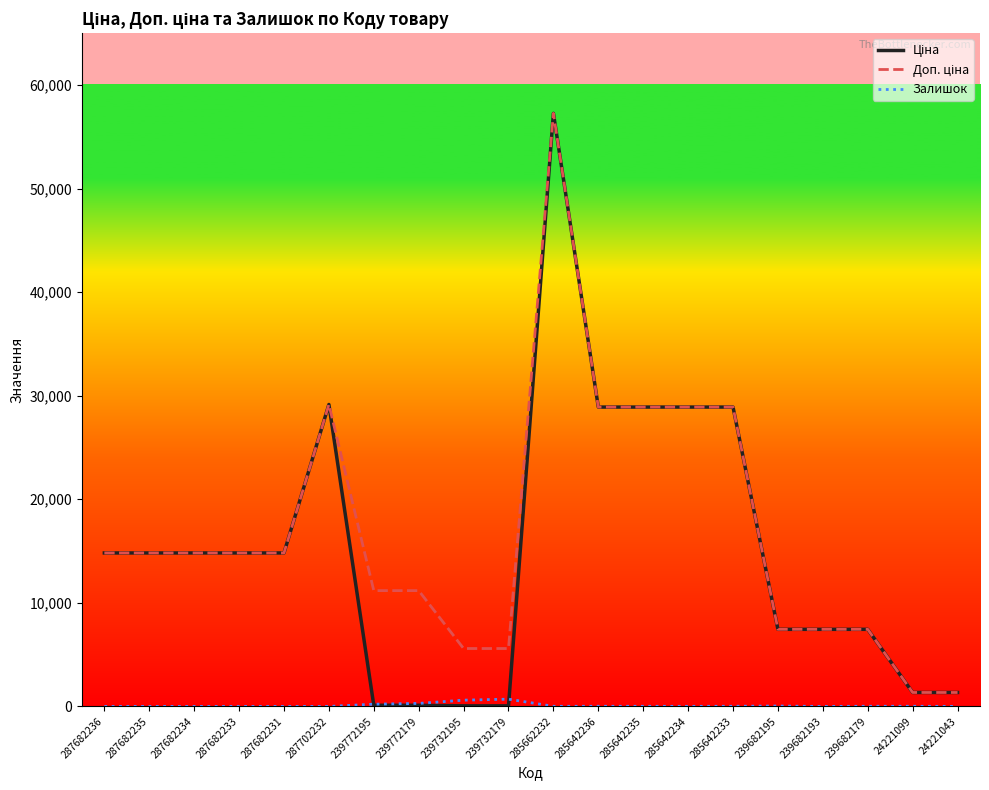

Which category has the highest value across all series?

285662232